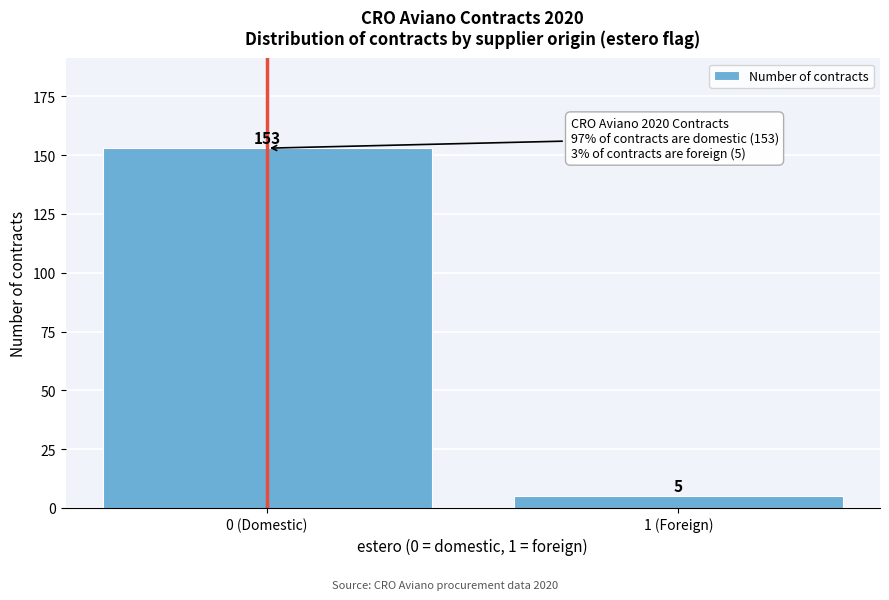

Reading left to right, list all the values displayed in this chart.

153	5